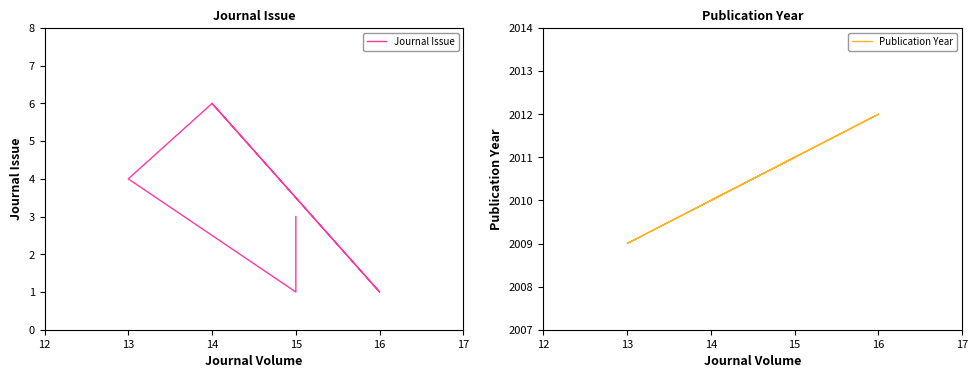

What is the difference between the maximum and minimum values in the Journal Issue series?

5